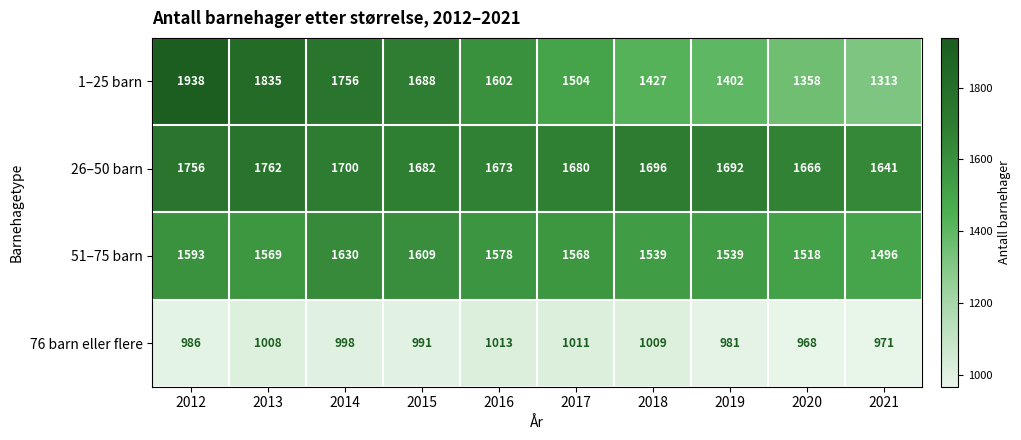

What is the sum of all 76 barn eller flere values?

9936